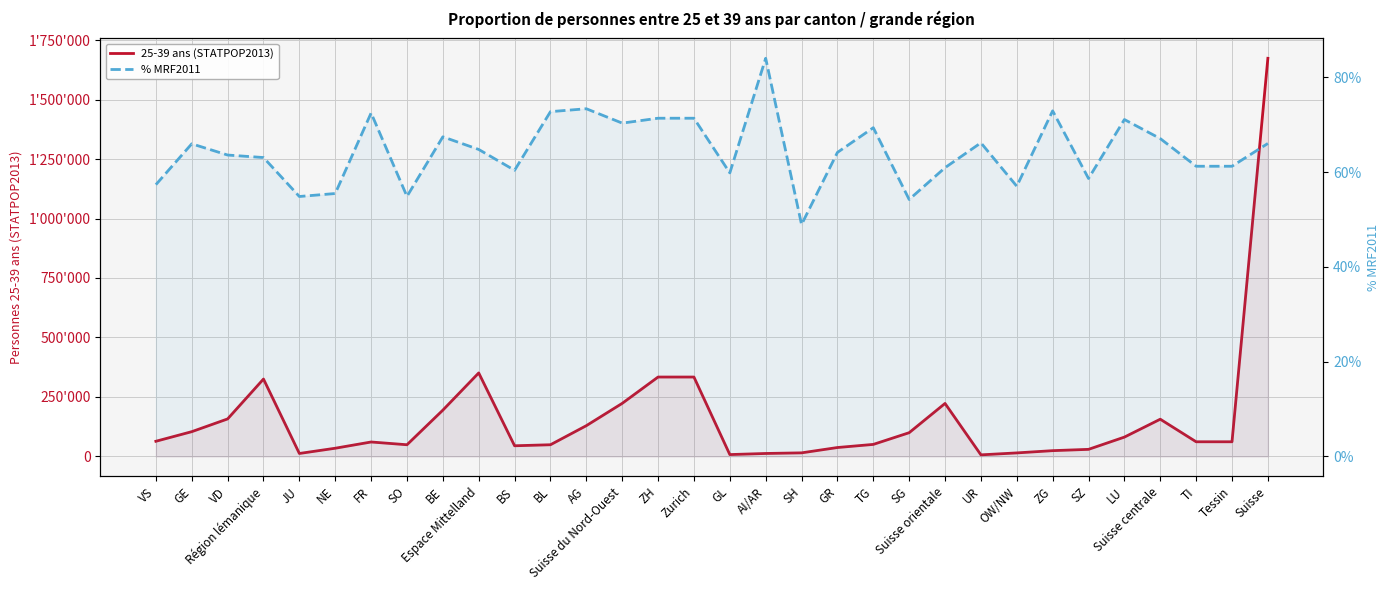

Which has a higher value, JU or TI?

TI